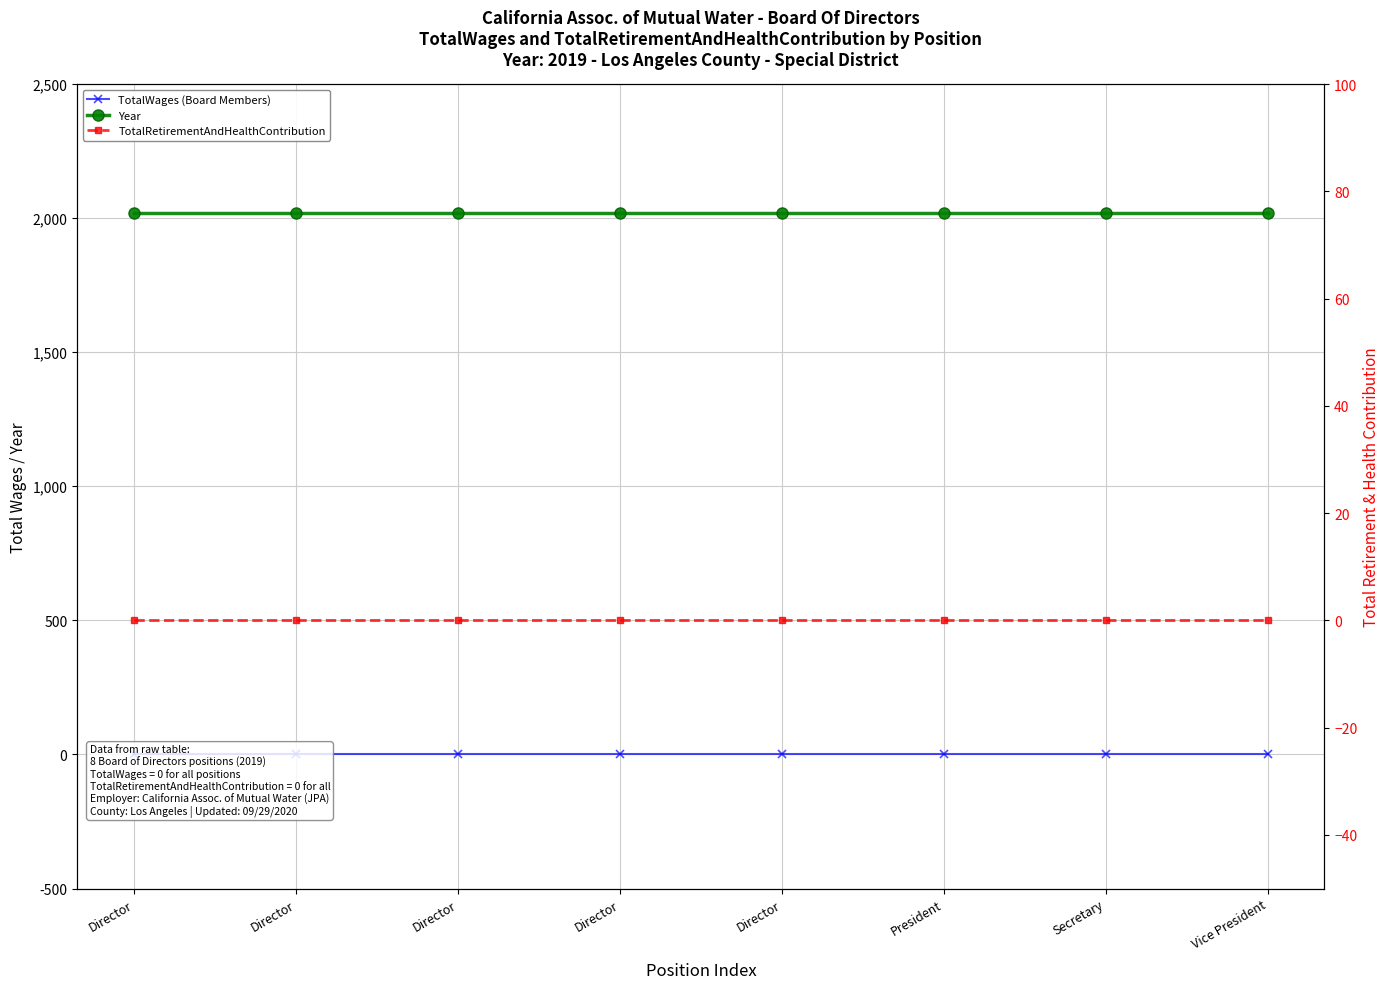

How many lines are shown in the chart?

3